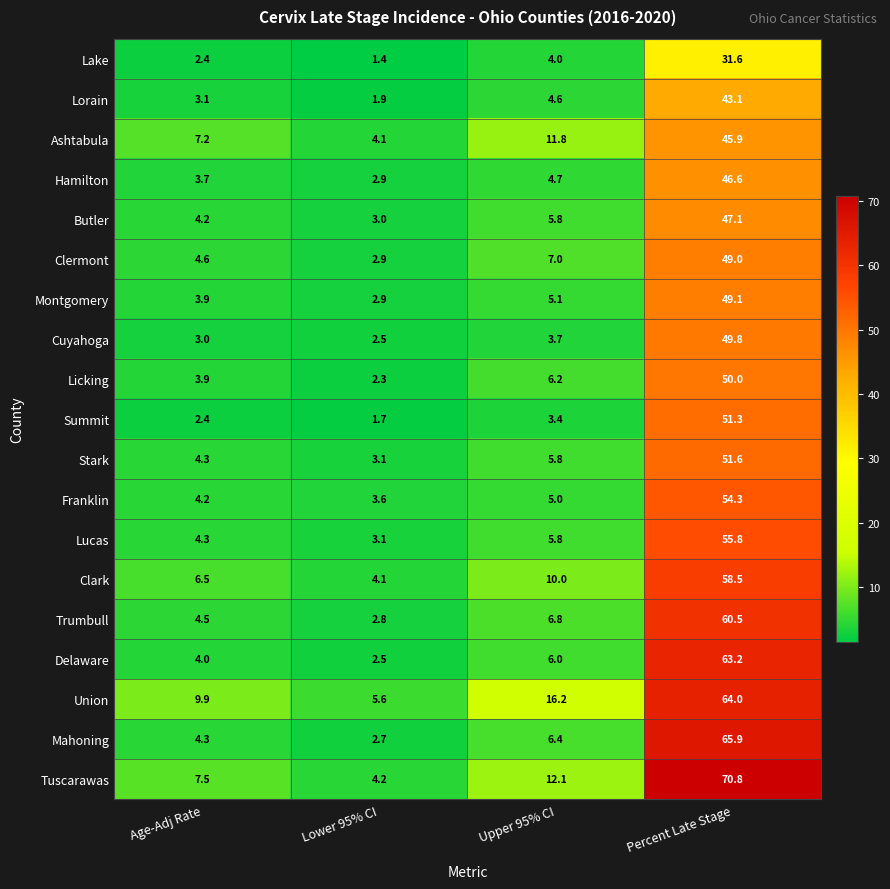

Which series has the largest range (max minus min)?

Tuscarawas